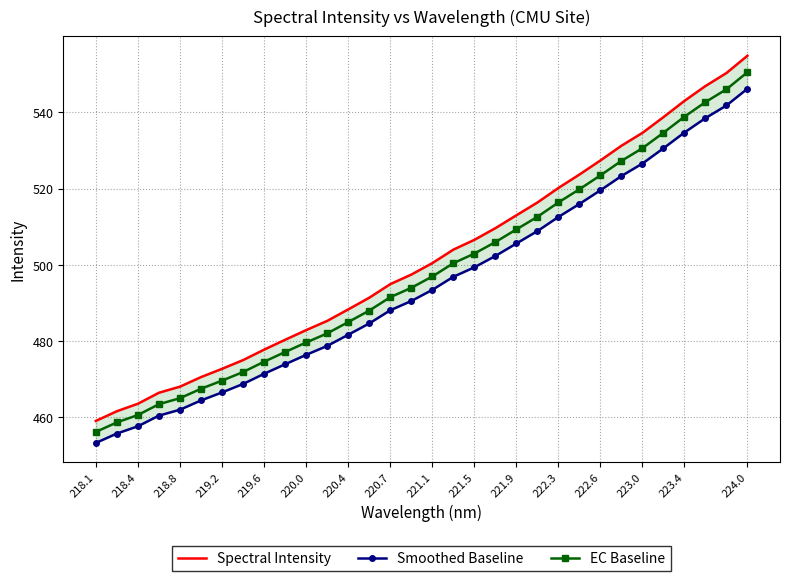

Is it true that EC Baseline equals 310.1 at 224.0?

False